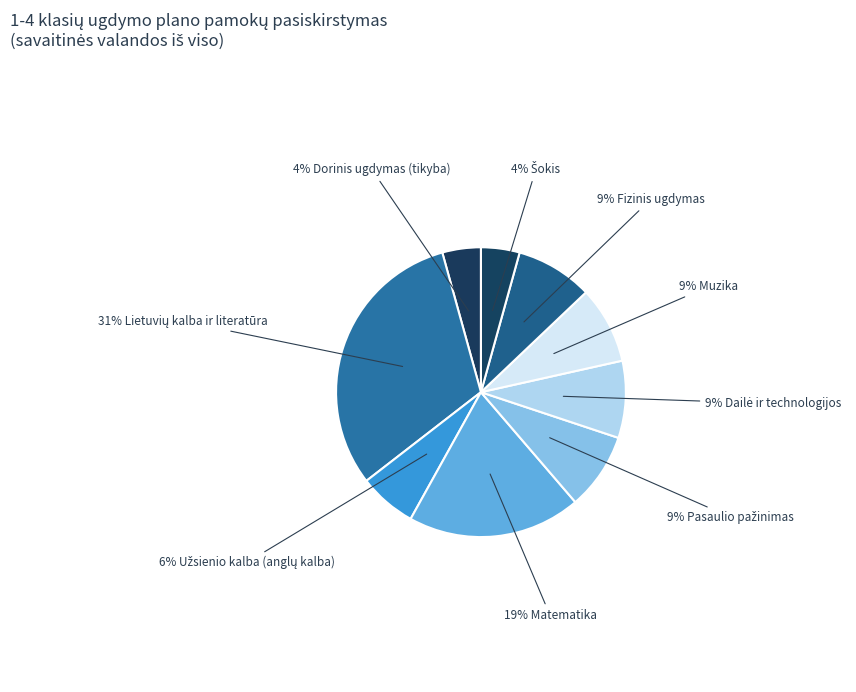

How many slices are in this pie chart?

9